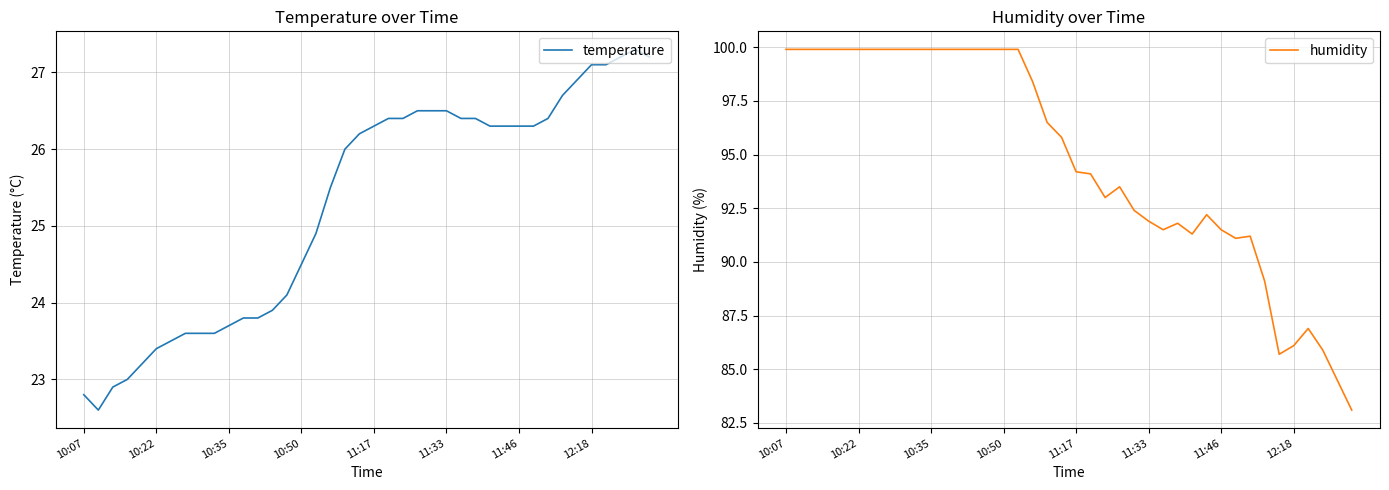

At which label does humidity reach its peak?

10:07